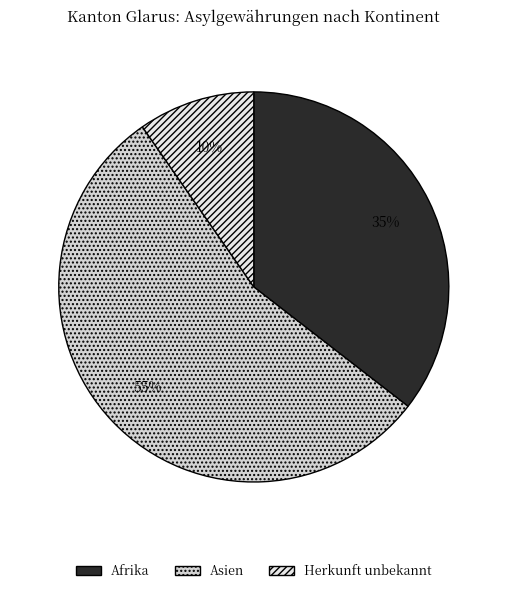

How many slices are in this pie chart?

3